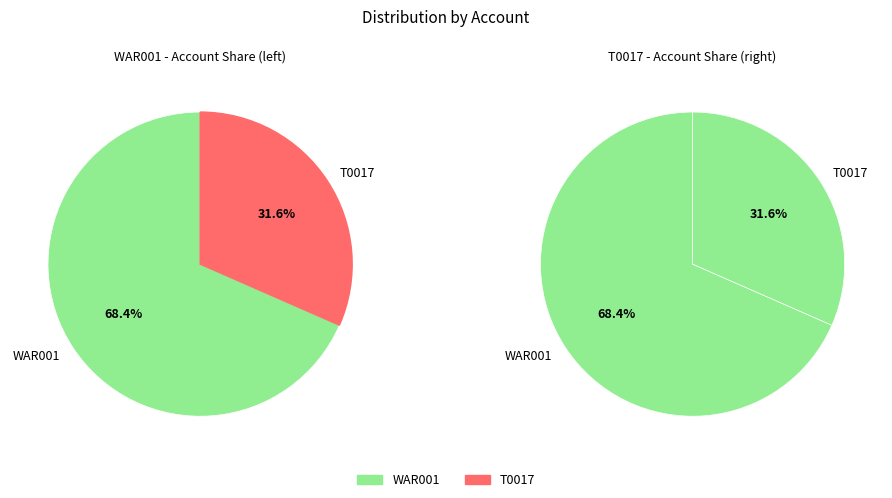

What portion of the pie excludes WAR001?

31.6%